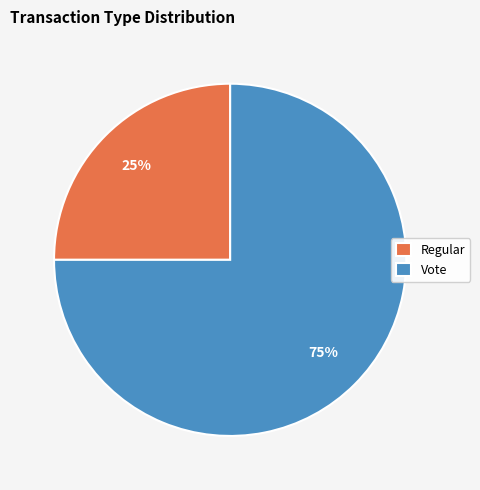

How many slices are in this pie chart?

2